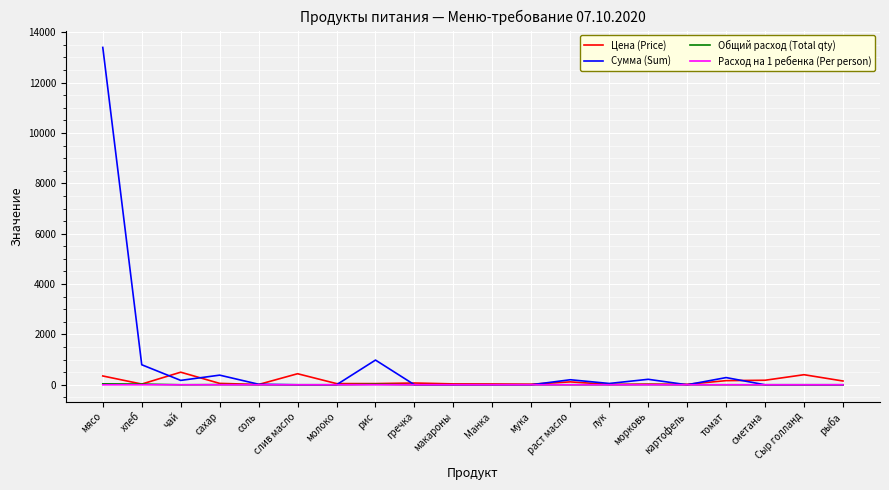

Which label corresponds to the largest value in the chart?

мясо